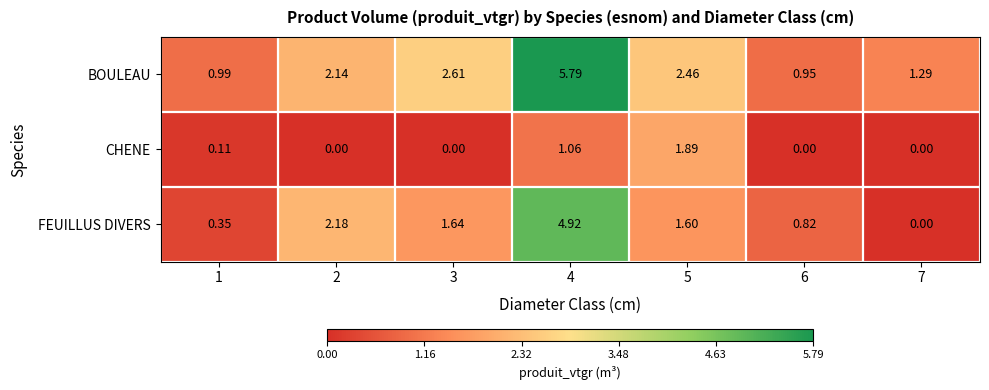

List the series in order of their peak value, lowest first.

CHENE, FEUILLUS DIVERS, BOULEAU